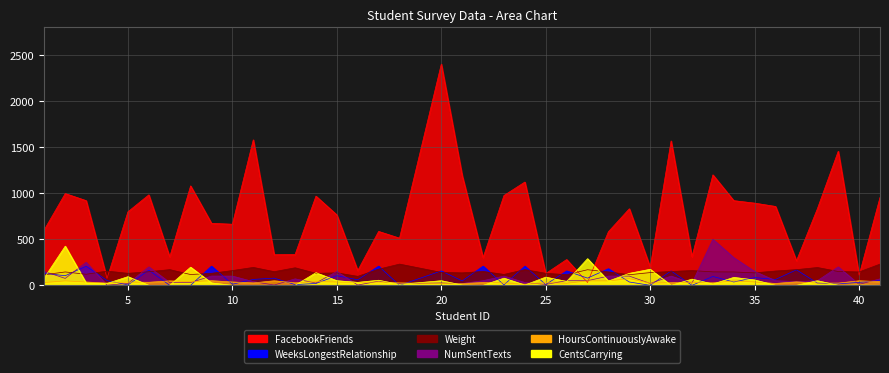

How many intersections are there between Weight and NumSentTexts?

11